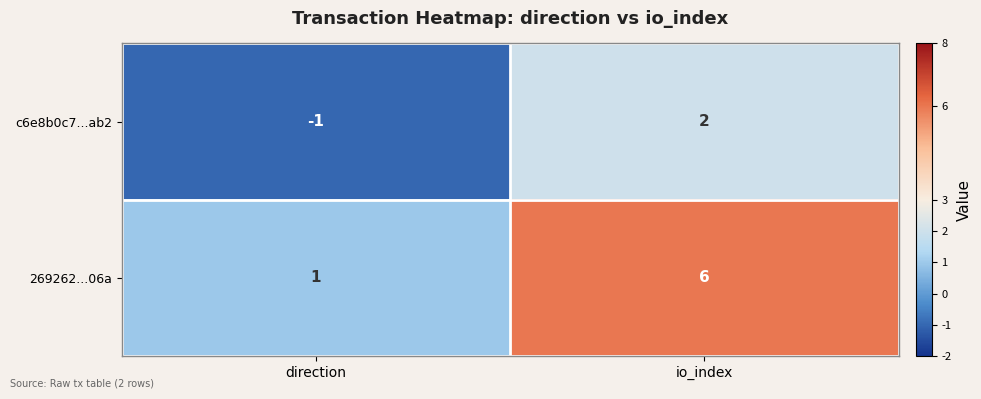

Reading left to right, transcribe all the data shown in this chart.

c6e8b0c7...ab2: direction=-1	io_index=2
269262...06a: direction=1	io_index=6